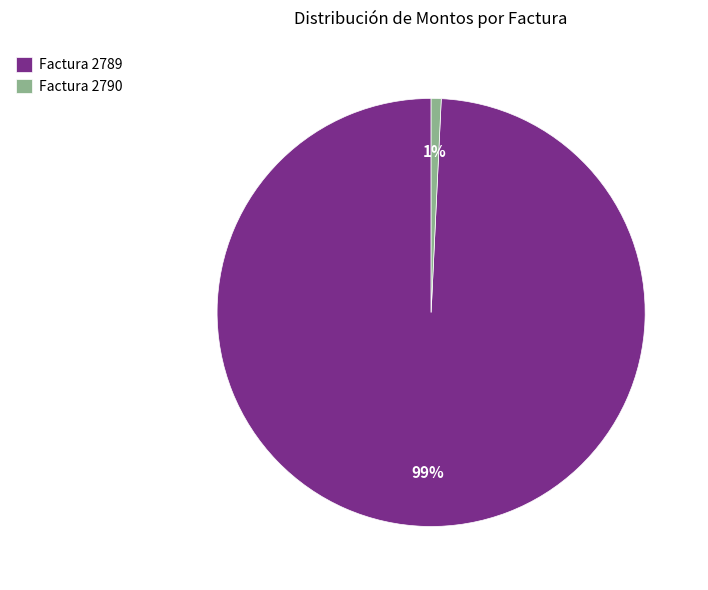

Which slice is the largest?

Factura 2789